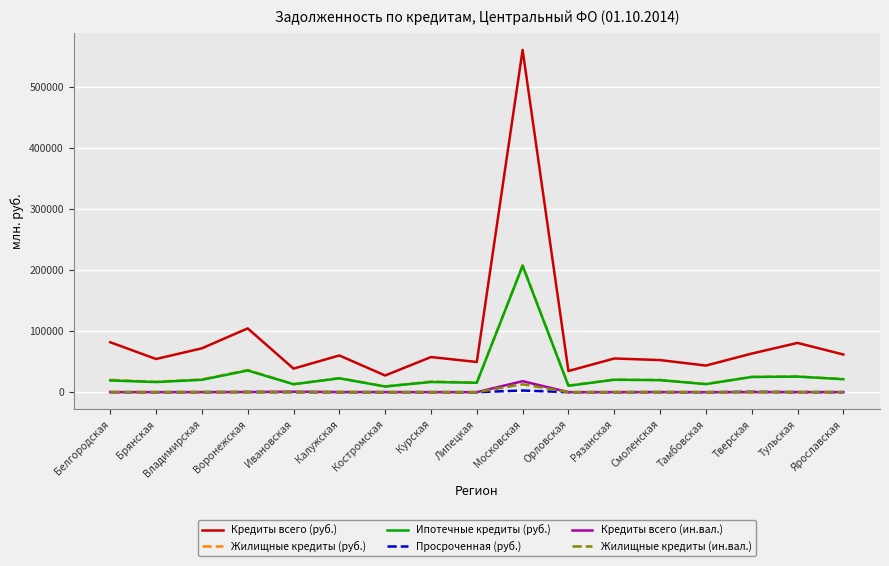

What is the highest value of the Кредиты всего (руб.) series?

561213